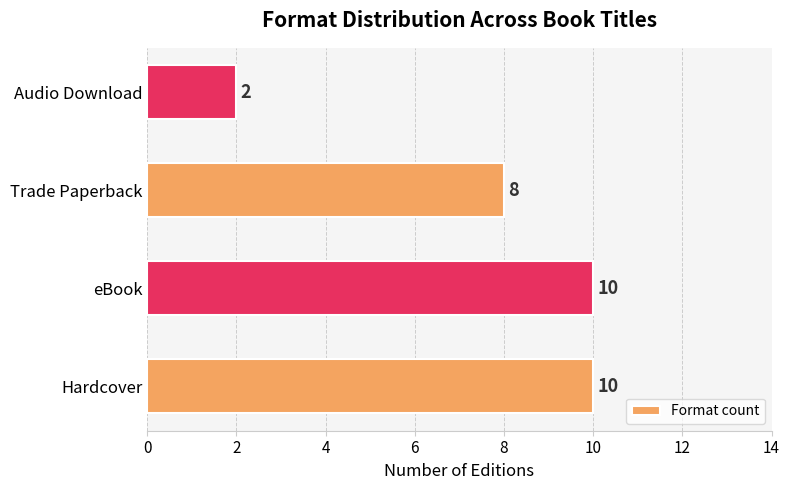

What is the difference between the second highest and minimum values?

8